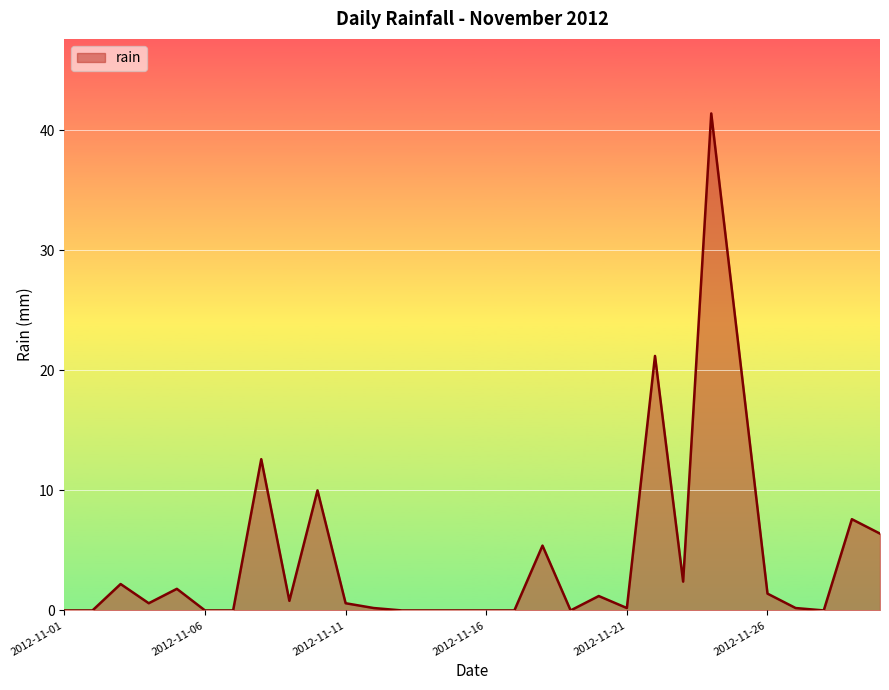

How many lines are shown in the chart?

1